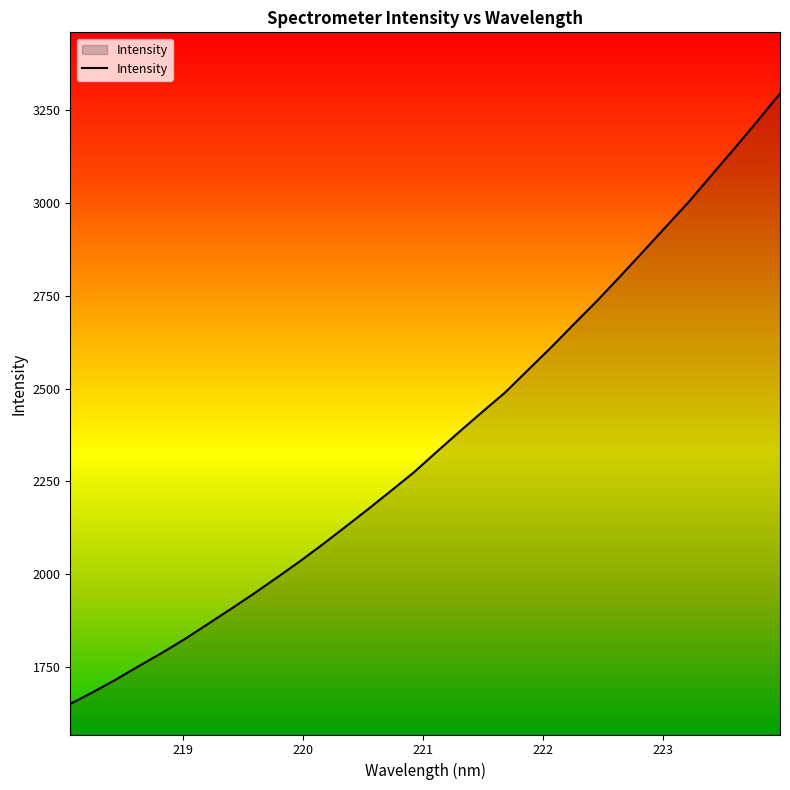

What is the greatest value displayed?

3295.9